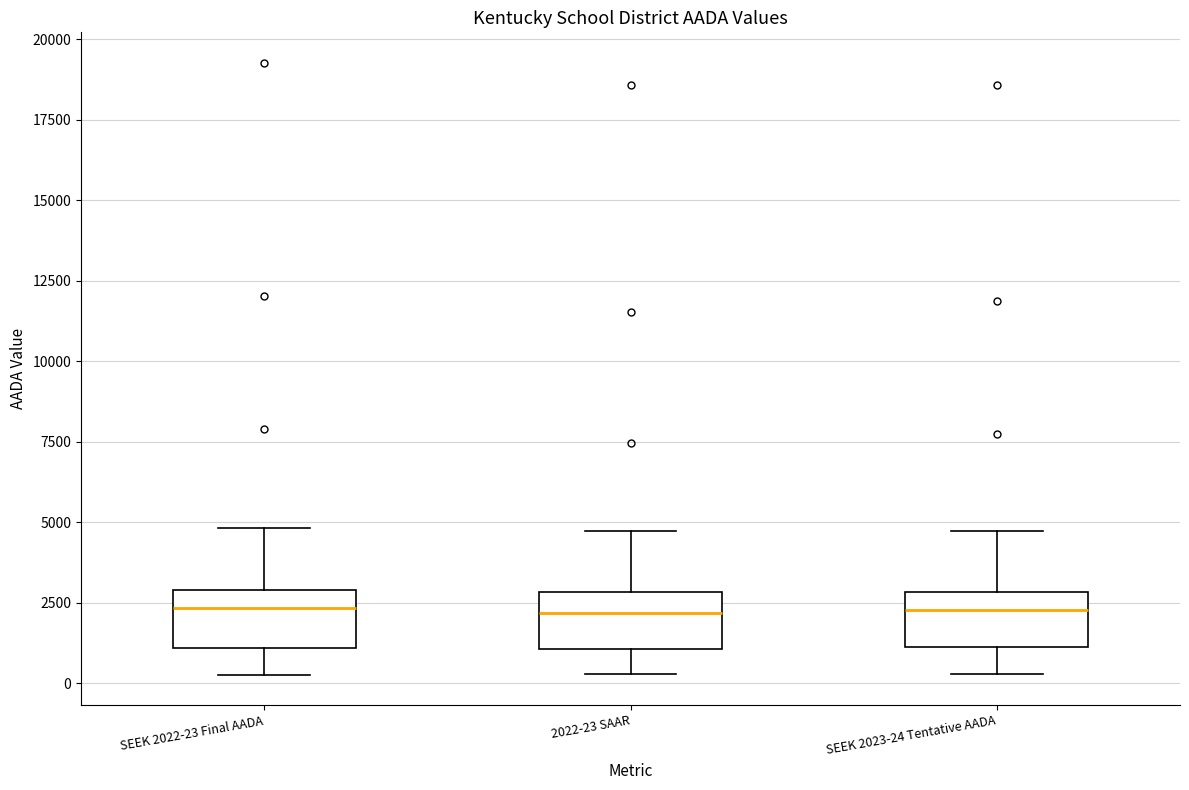

Reading left to right, transcribe this box plot: for each box, give where its median line is, the range the box spans, and where its two whiskers end, as read against the y-axis. The values are not printed on the chart, so give them approximately, as read against the axis.

SEEK 2022-23 Final AADA: median 2500, box 1000 to 3000, whiskers 500 to 5000
2022-23 SAAR: median 2000, box 1000 to 3000, whiskers 500 to 4500
SEEK 2023-24 Tentative AADA: median 2500, box 1000 to 3000, whiskers 500 to 4500